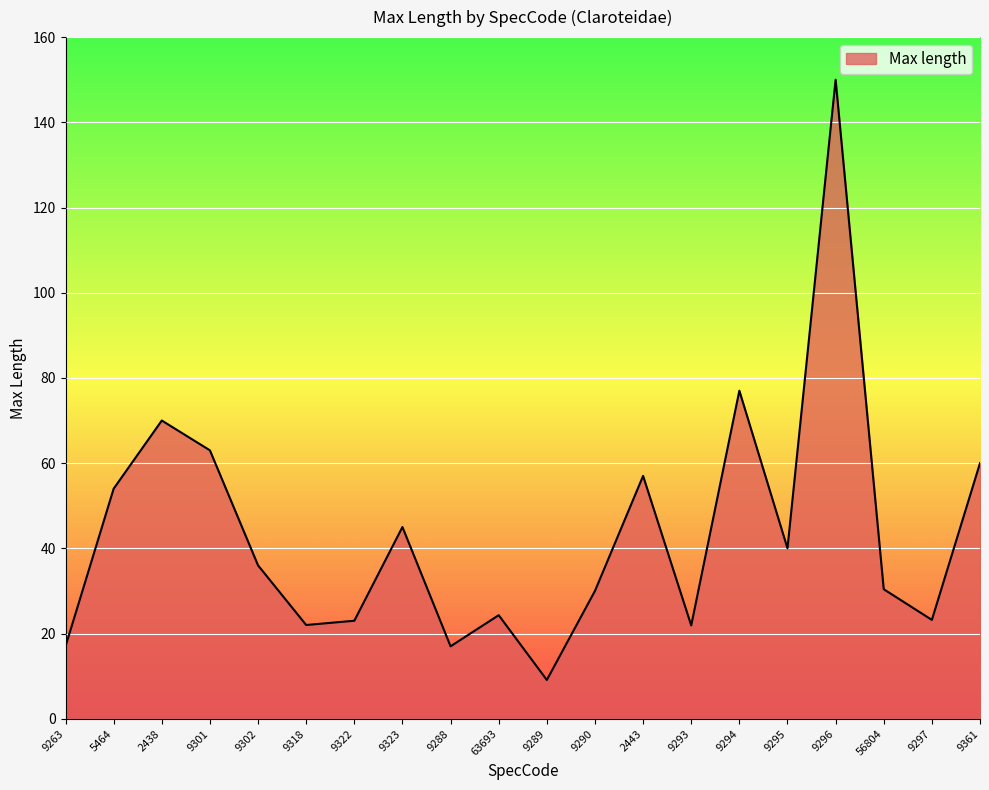

The chart shows a value of 17.0 at 9288. True or false?

True